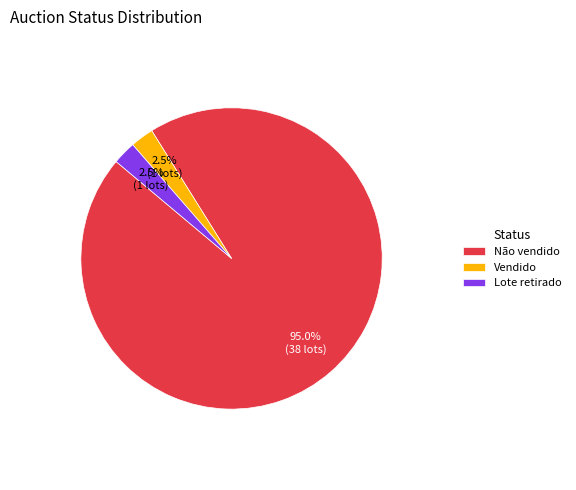

What percentage is the Não vendido slice, to the nearest percent?

95%